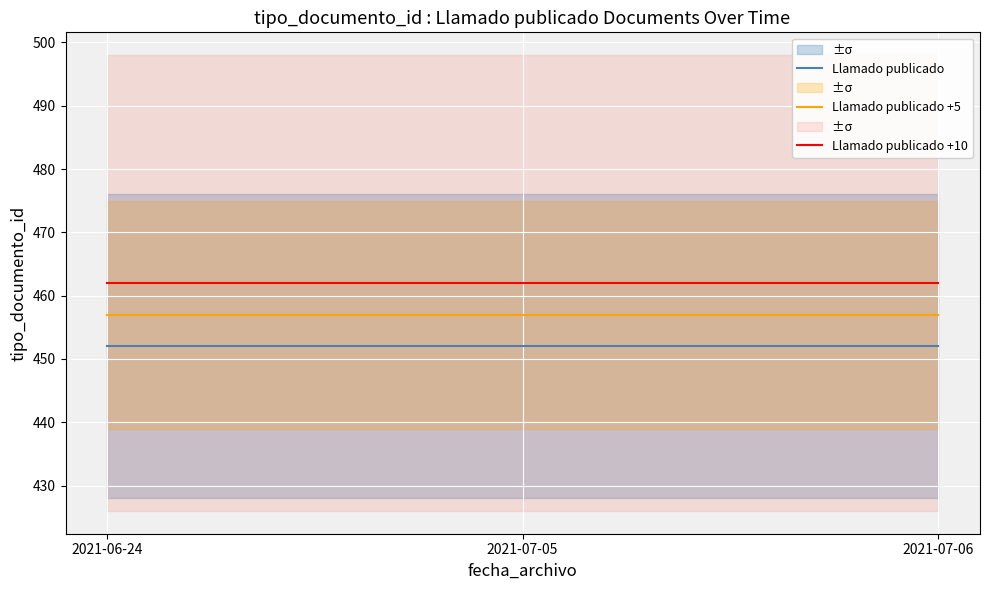

What are all the series names shown in the legend?

Llamado publicado, Llamado publicado +5, Llamado publicado +10